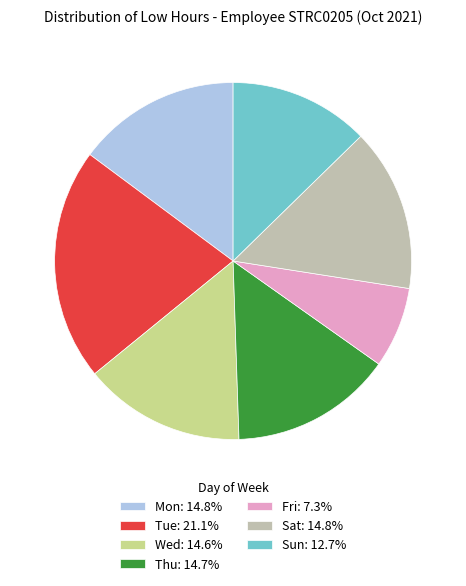

Does any single category account for the majority?

No